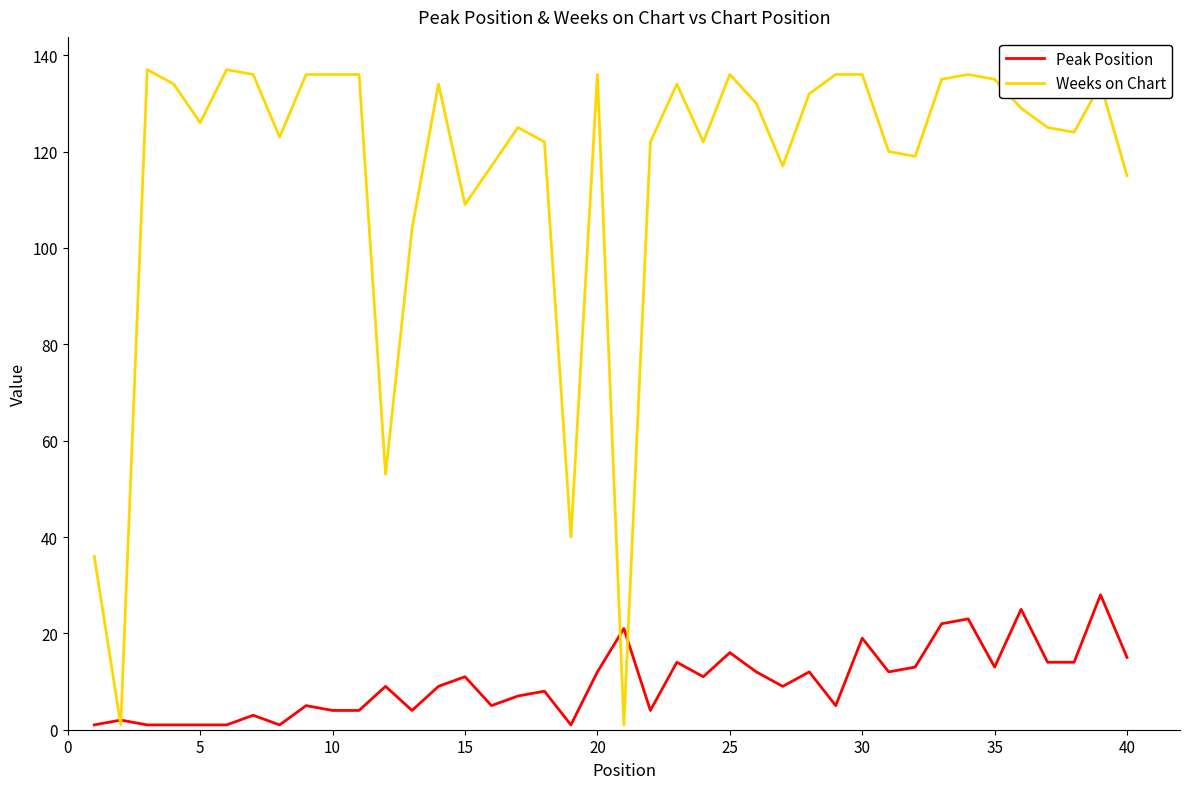

List the series in order of their overall mean, lowest first.

Peak Position, Weeks on Chart